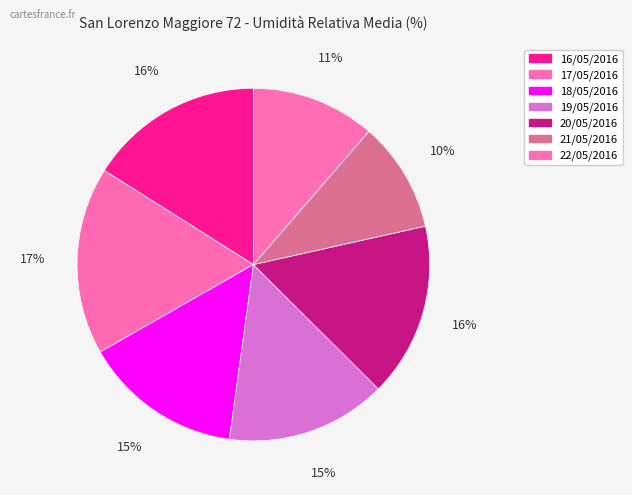

To the nearest percent, what portion does 20/05/2016 represent?

16%